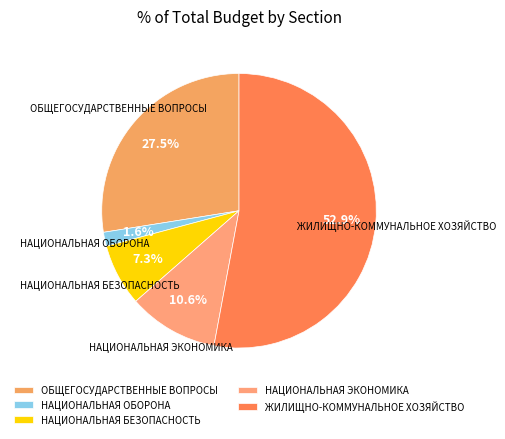

What percentage is NOT represented by ОБЩЕГОСУДАРСТВЕННЫЕ ВОПРОСЫ?

72.5%